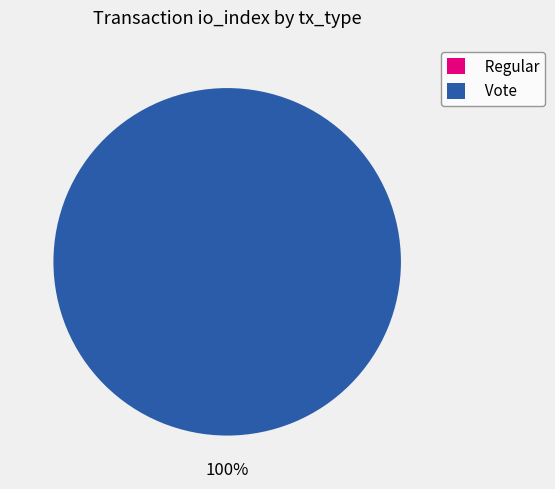

What is the change in value from Regular to Vote?

+2